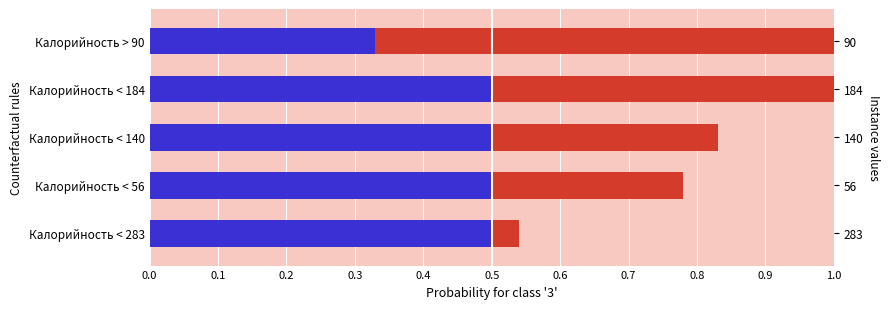

Read the Blue segment value at Калорийность > 90.

0.3